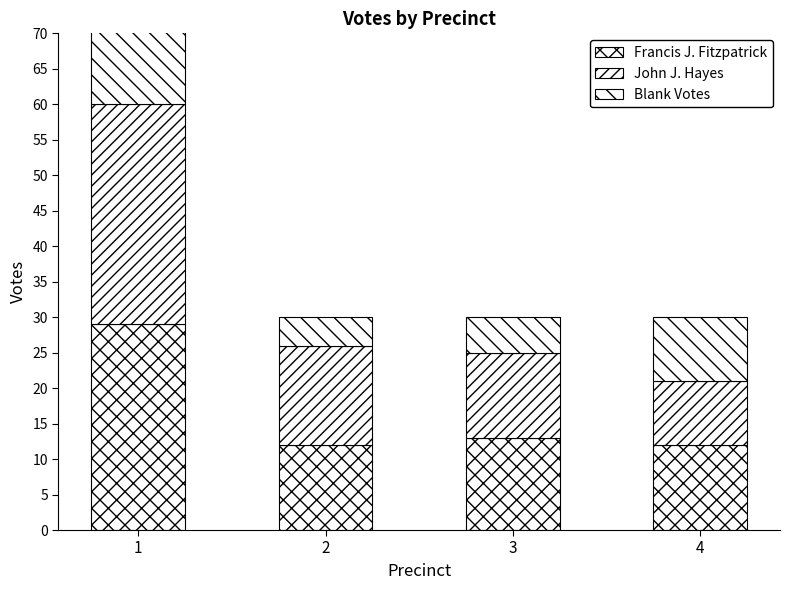

The Francis J. Fitzpatrick series shows 12 at 2. True or false?

True